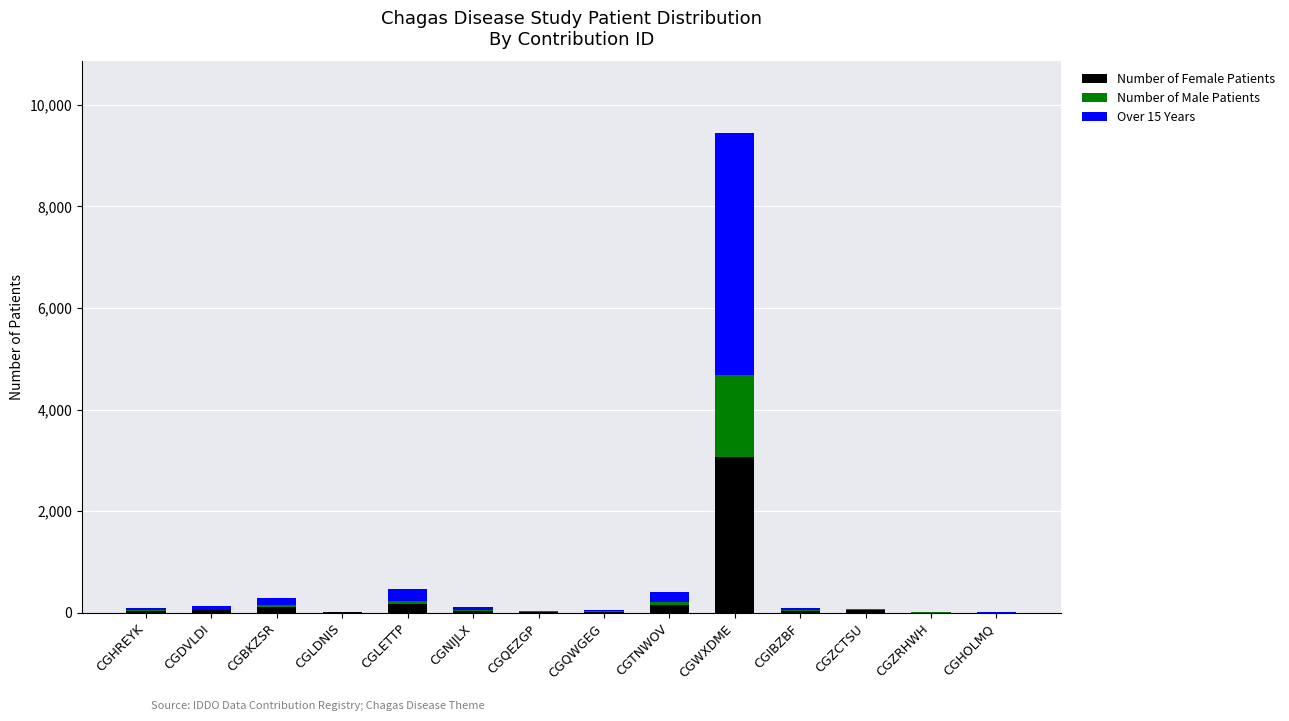

What is the highest value of the Number of Female Patients series?

3067